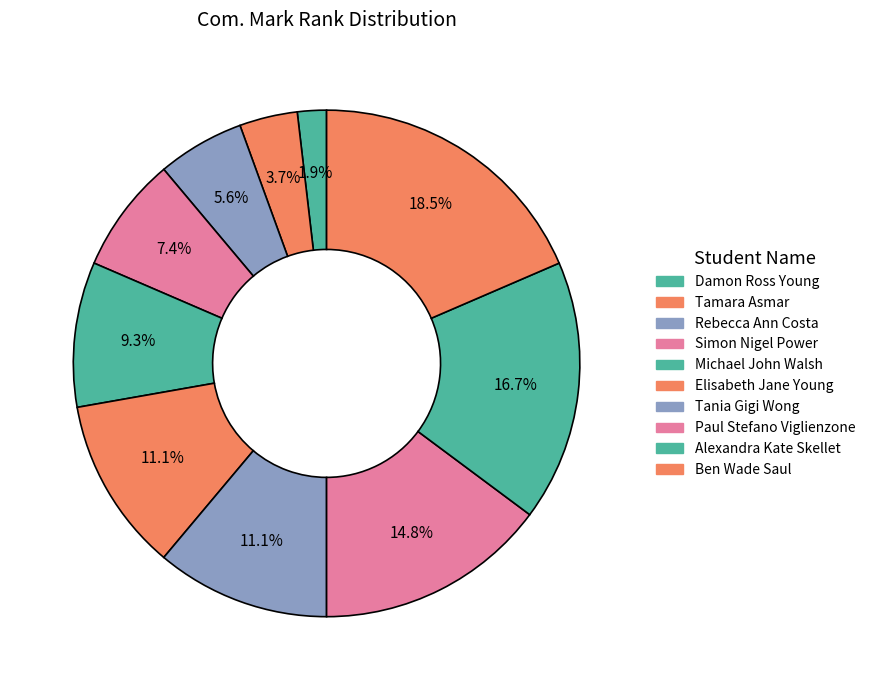

To the nearest percent, what is the difference between the Rebecca Ann Costa and Paul Stefano Viglienzone slice percentages?

9%